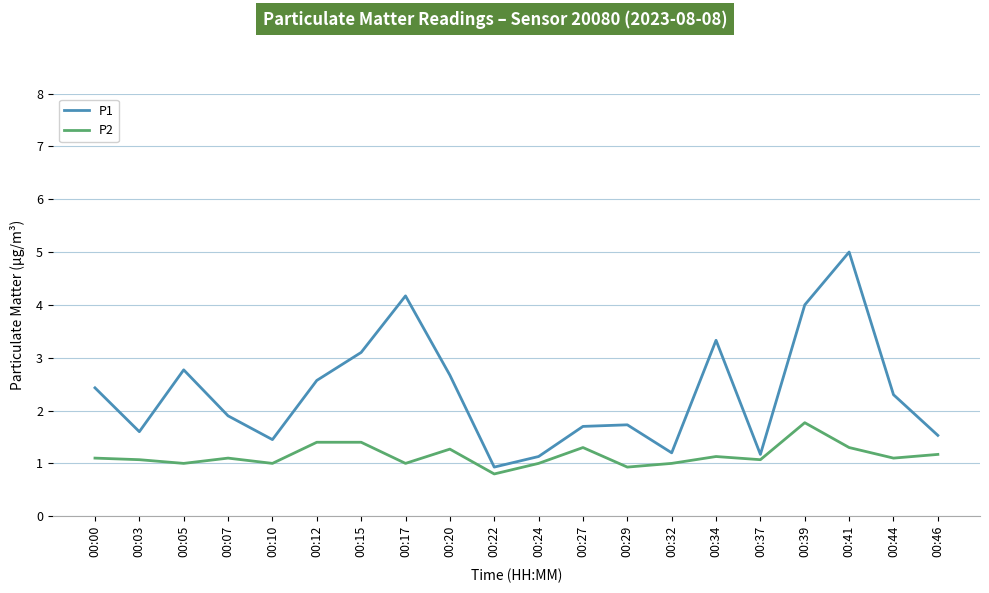

Is it true that P2 equals 1.0 at 00:24?

True